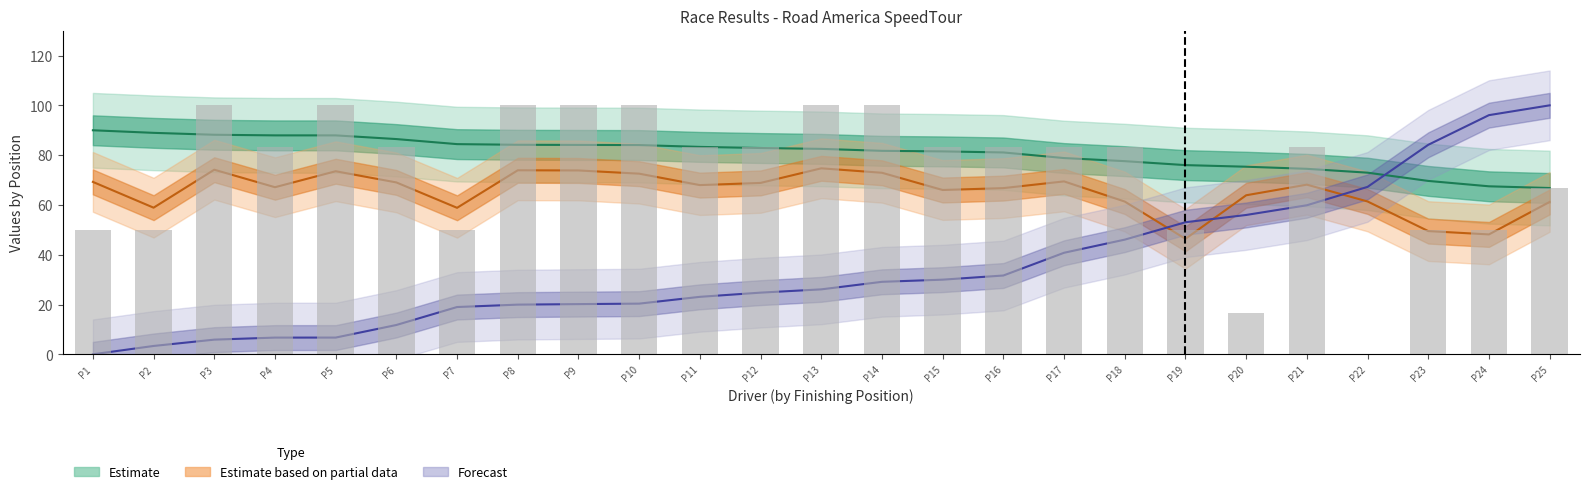

How many categories are shown in the chart?

25